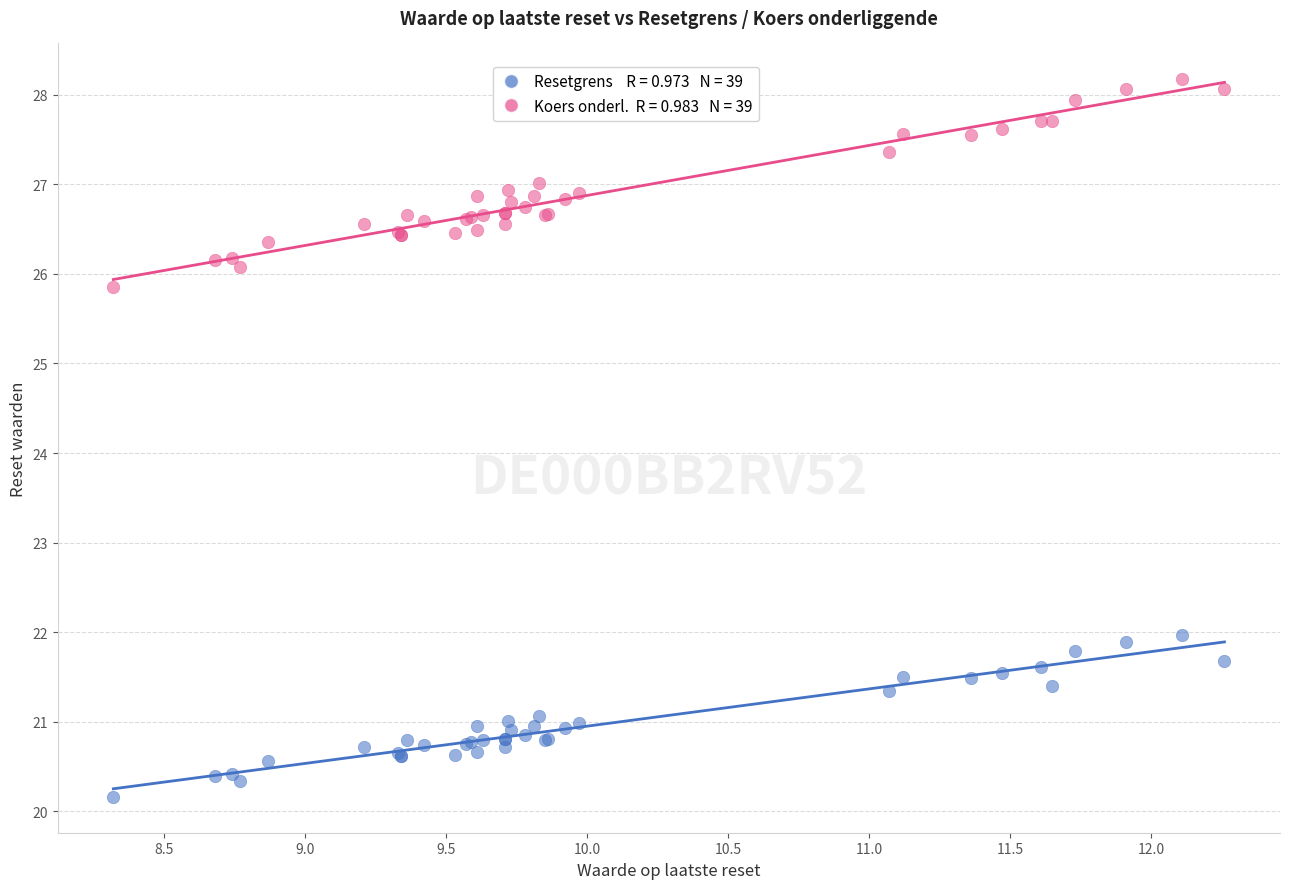

Across all series, what Y value is closest to 24?

25.9